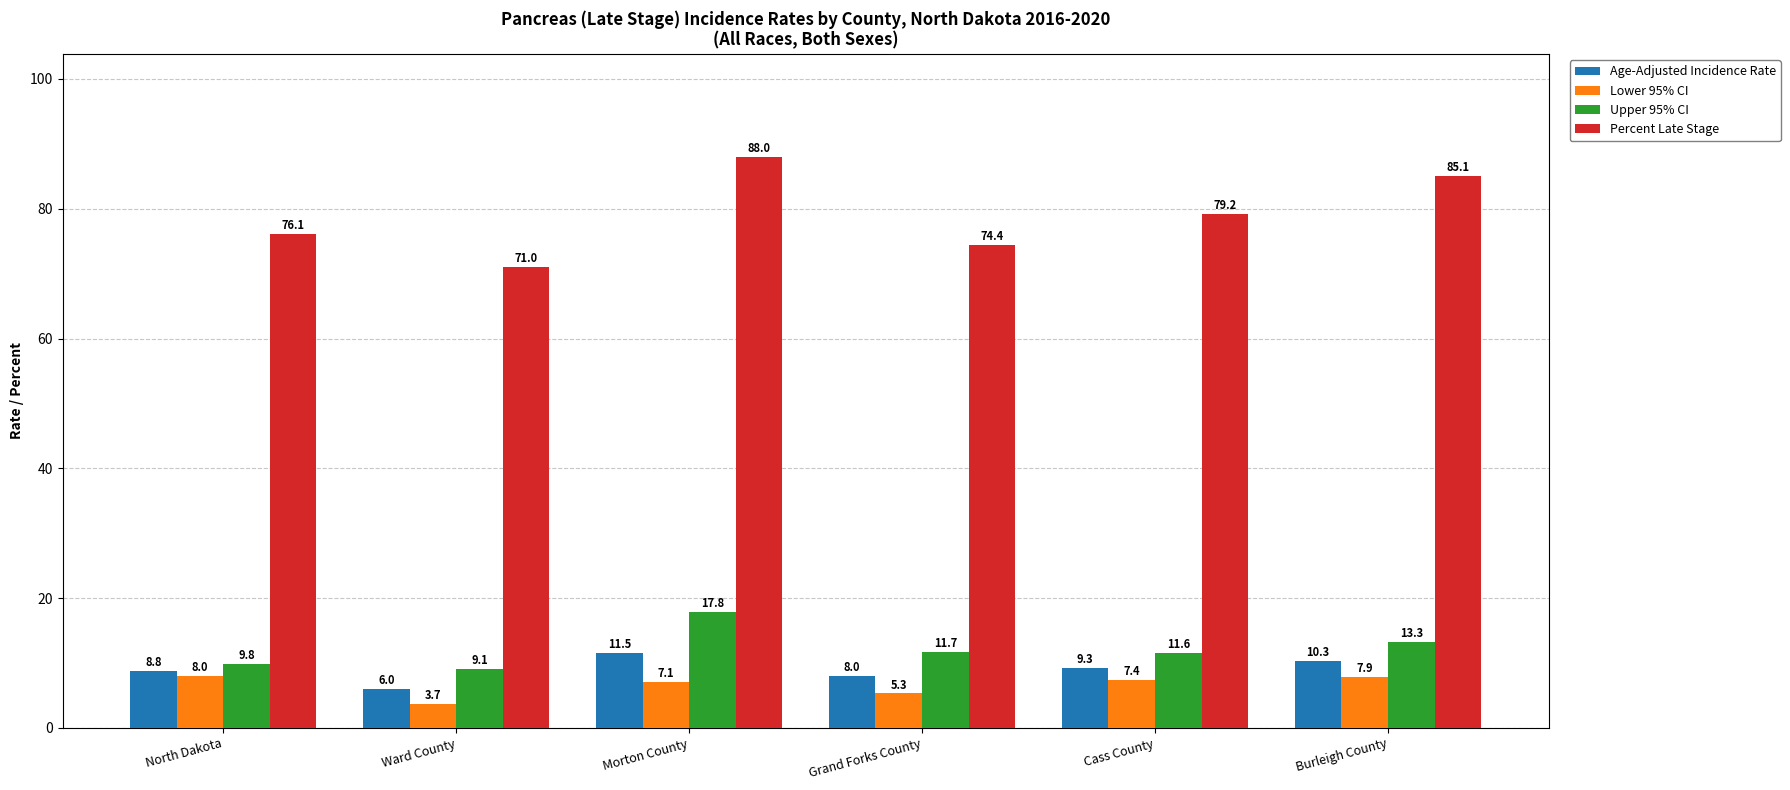

At which category is the sum across all series the highest?

Morton County